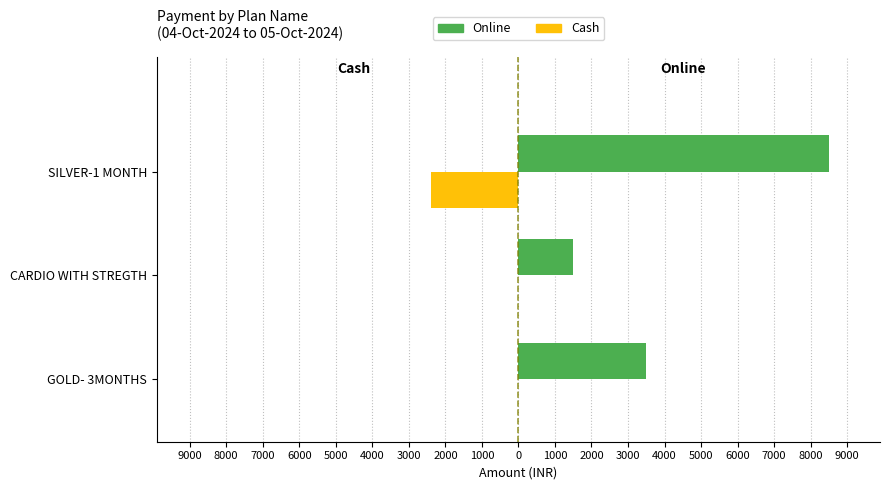

List the series in order of their peak value, lowest first.

Cash, Online